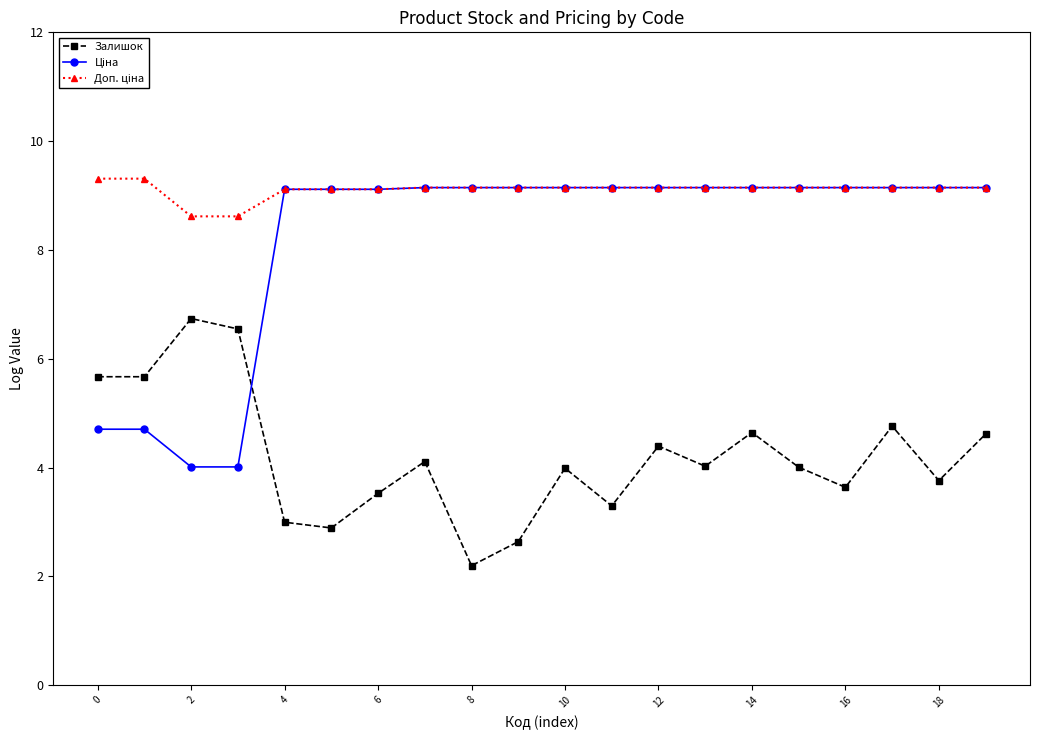

What is the greatest value displayed?

9.3